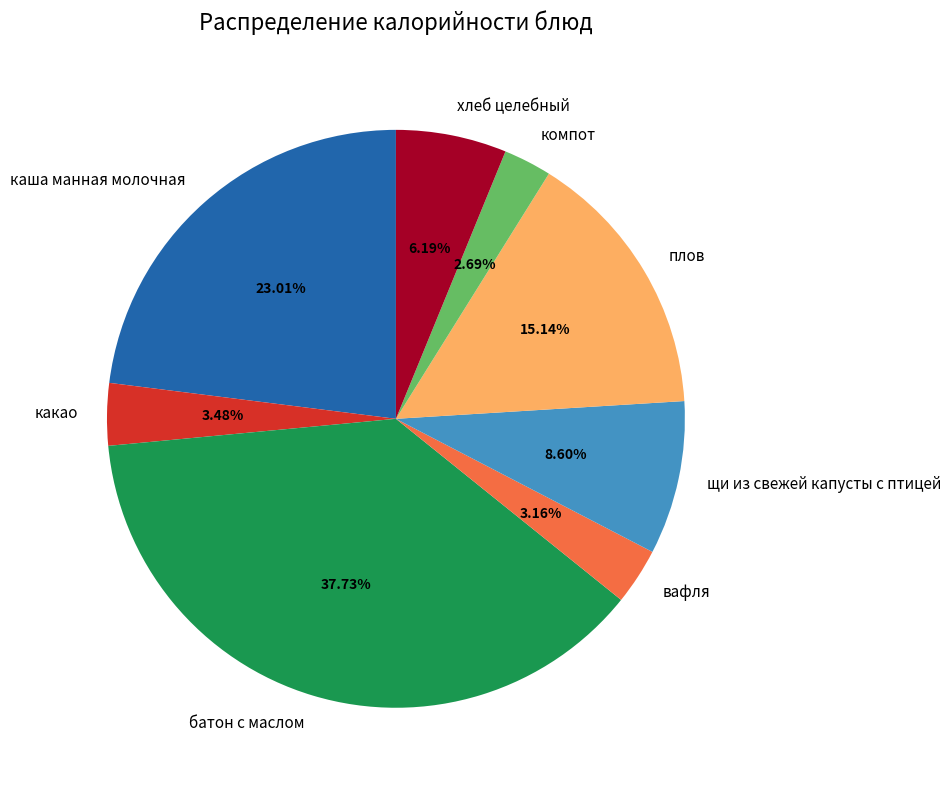

True or false: каша манная молочная accounts for 23% of the total.

True